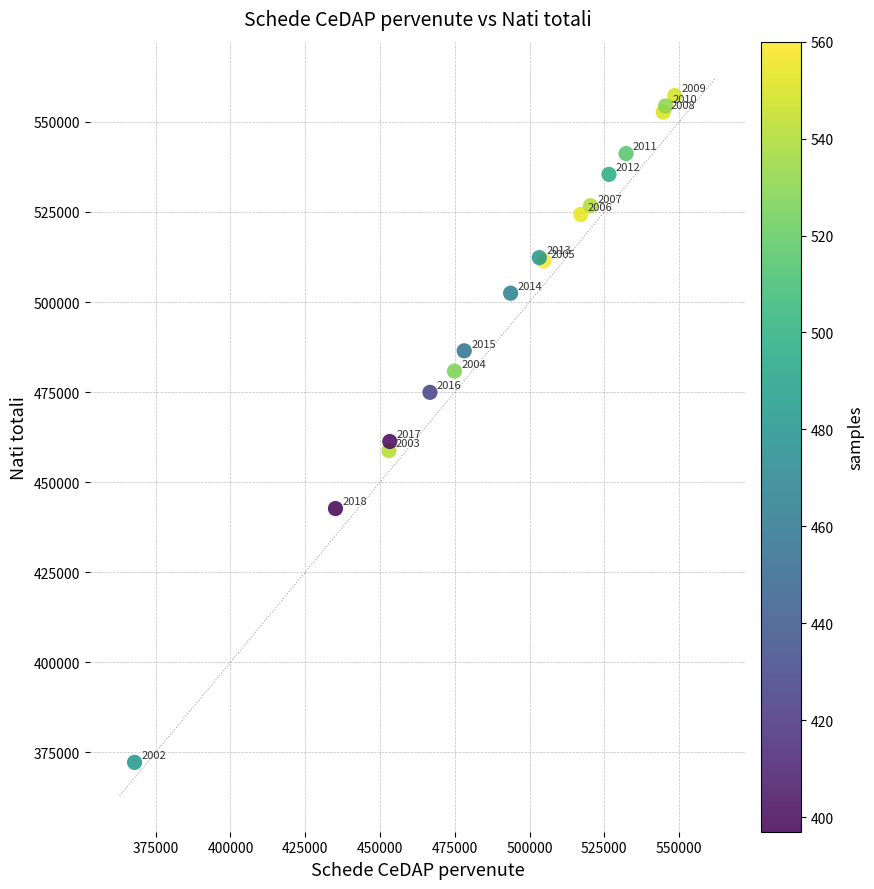

What Y value in the scatter plot is closest to 464759?

461282